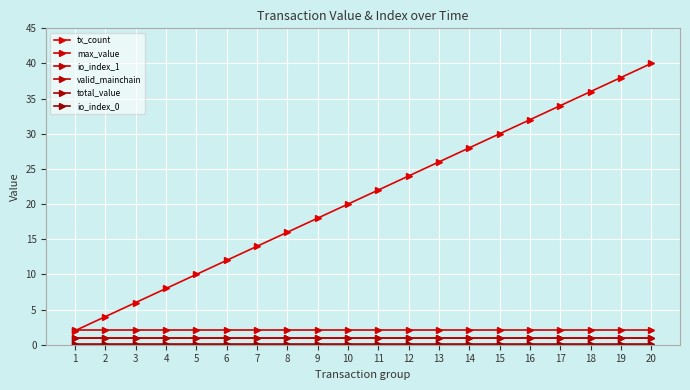

Does the chart have visible grid lines?

Yes